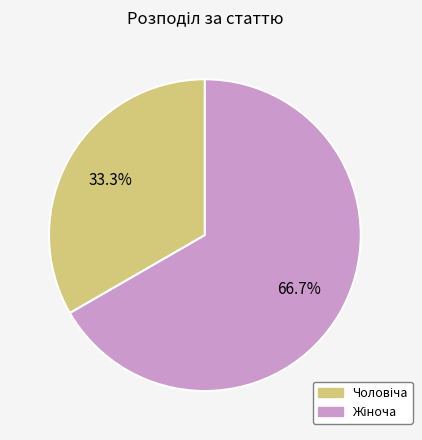

Does any single category account for the majority?

Yes